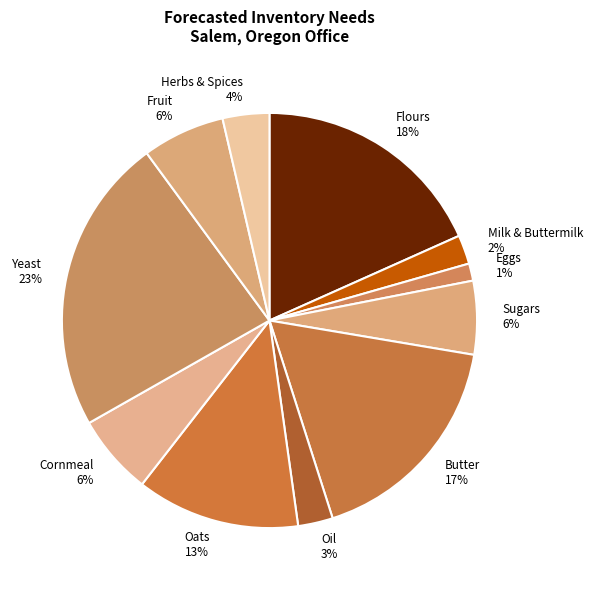

Is Fruit the majority of the pie?

No